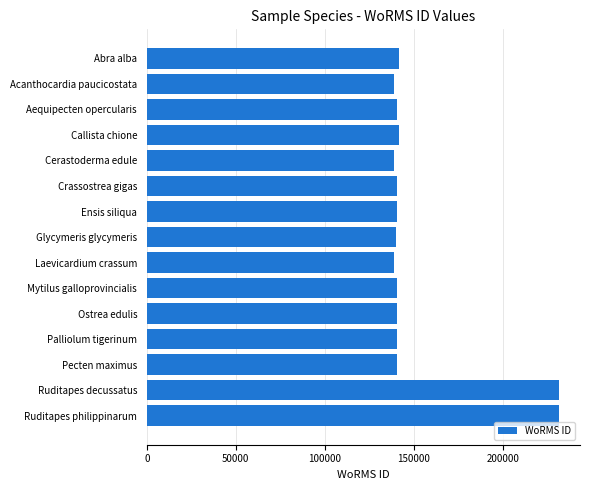

Is it true that the value at Crassostrea gigas is 140656?

True